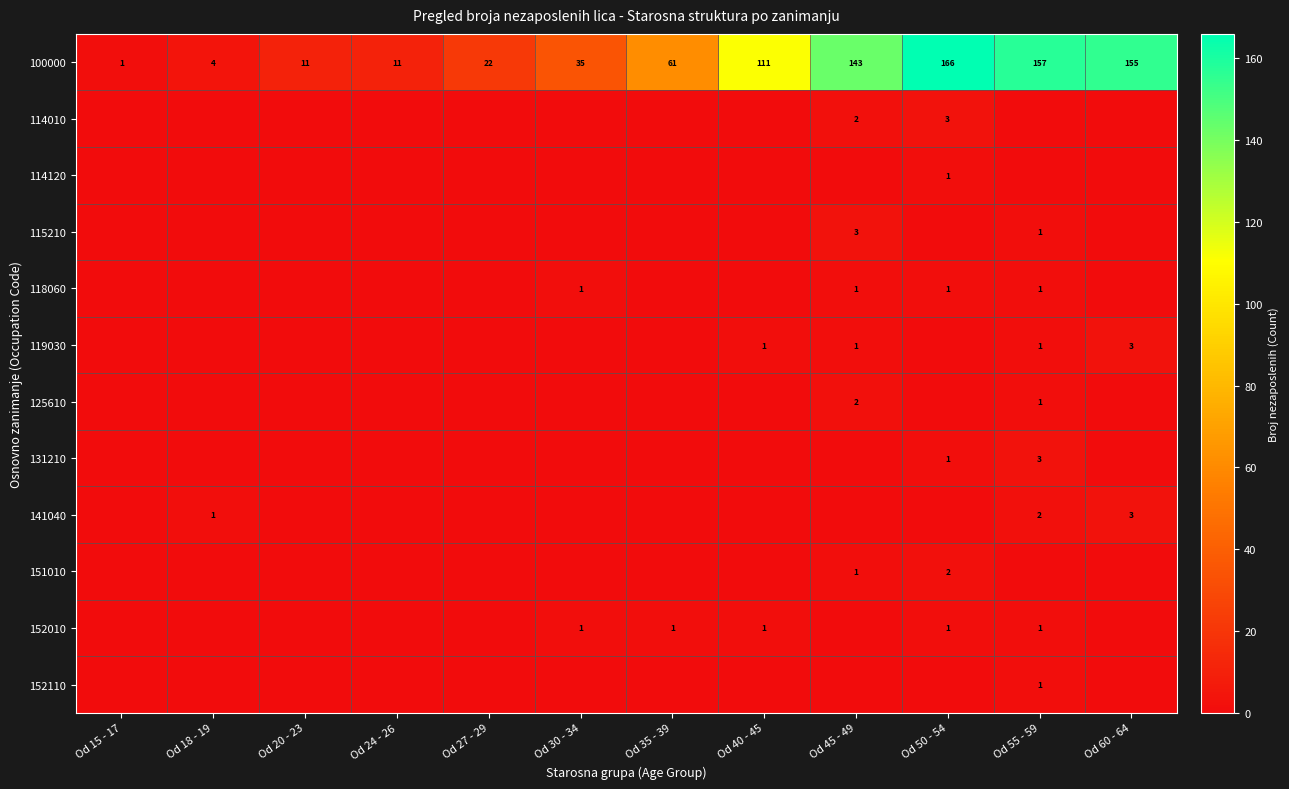

Is it true that 100000 equals 234 at Od 50 - 54?

False